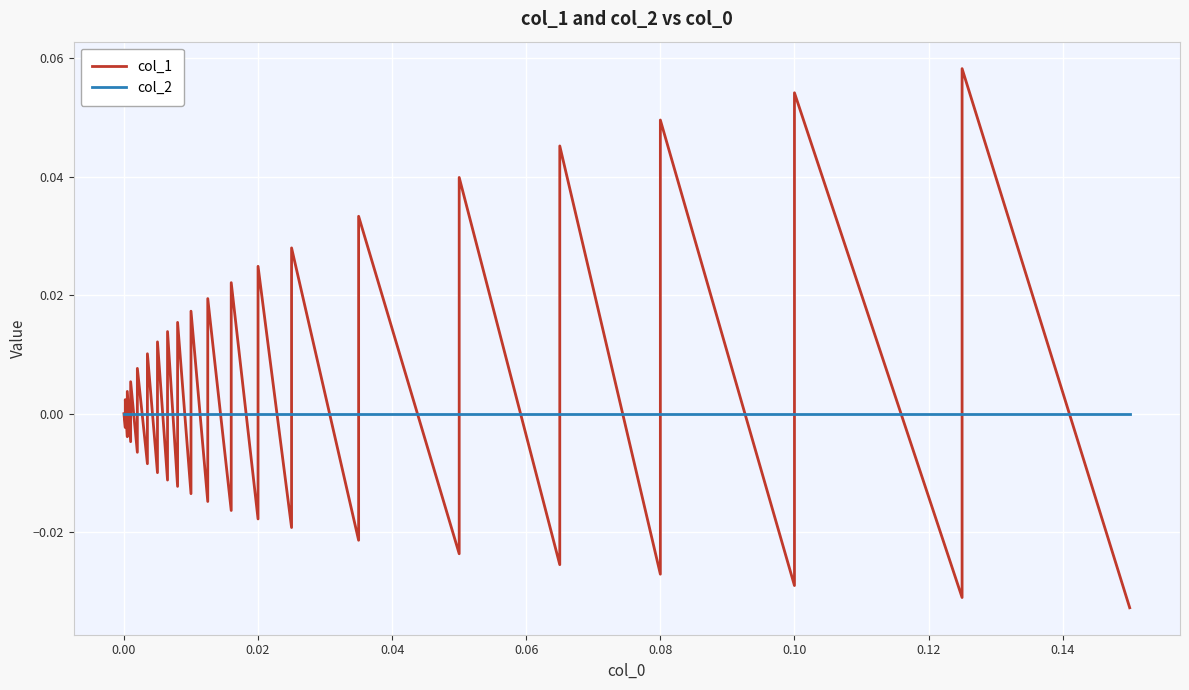

Reading right to left, list all the values displayed in this chart.

col_1: -0.0	0.1	-0.0	0.1	-0.0	0.0	-0.0	0.0	-0.0	0.0	-0.0	0.0	-0.0	0.0	-0.0	0.0	-0.0	0.0	-0.0	0.0	-0.0	0.0	-0.0	0.0	-0.0	0.0	-0.0	0.0	-0.0	0.0	-0.0	0.0	-0.0	0.0	-0.0	0.0	-0.0	0.0	-0.0	0.0
col_2: 0.0	0.0	0.0	0.0	0.0	0.0	0.0	0.0	0.0	0.0	0.0	0.0	0.0	0.0	0.0	0.0	0.0	0.0	0.0	0.0	0.0	0.0	0.0	0.0	0.0	0.0	0.0	0.0	0.0	0.0	0.0	0.0	0.0	0.0	0.0	0.0	0.0	0.0	0.0	0.0